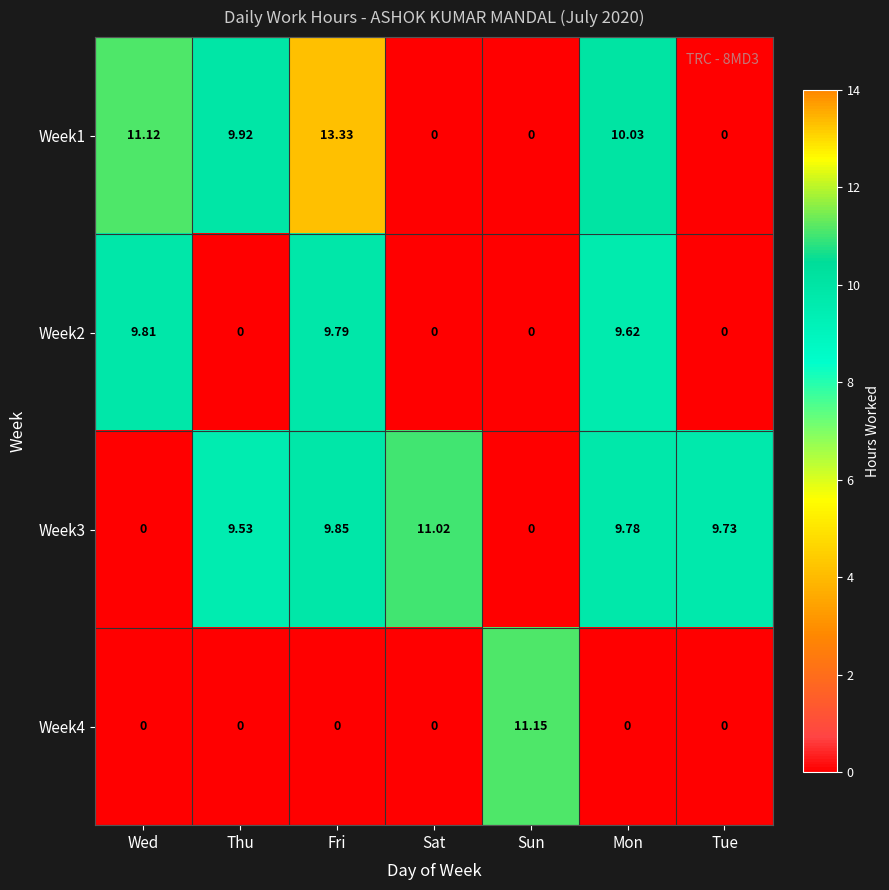

Which series changed the most between Fri and Sun?

Week1